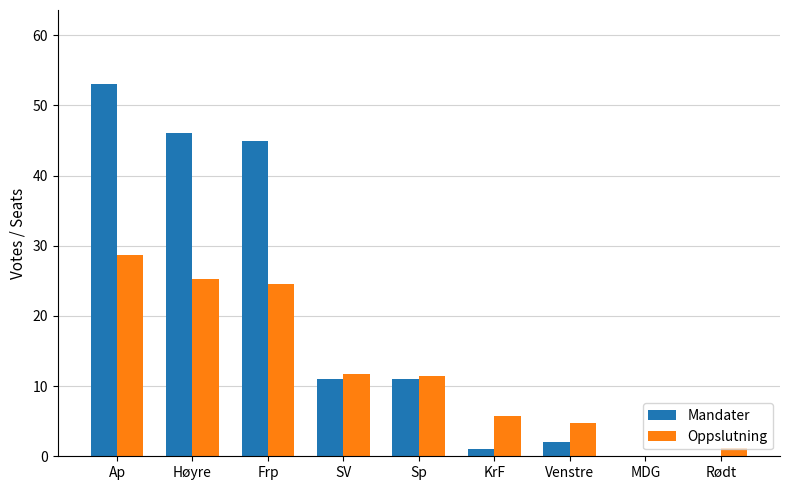

What value does the Mandater series have at Sp?

11.0